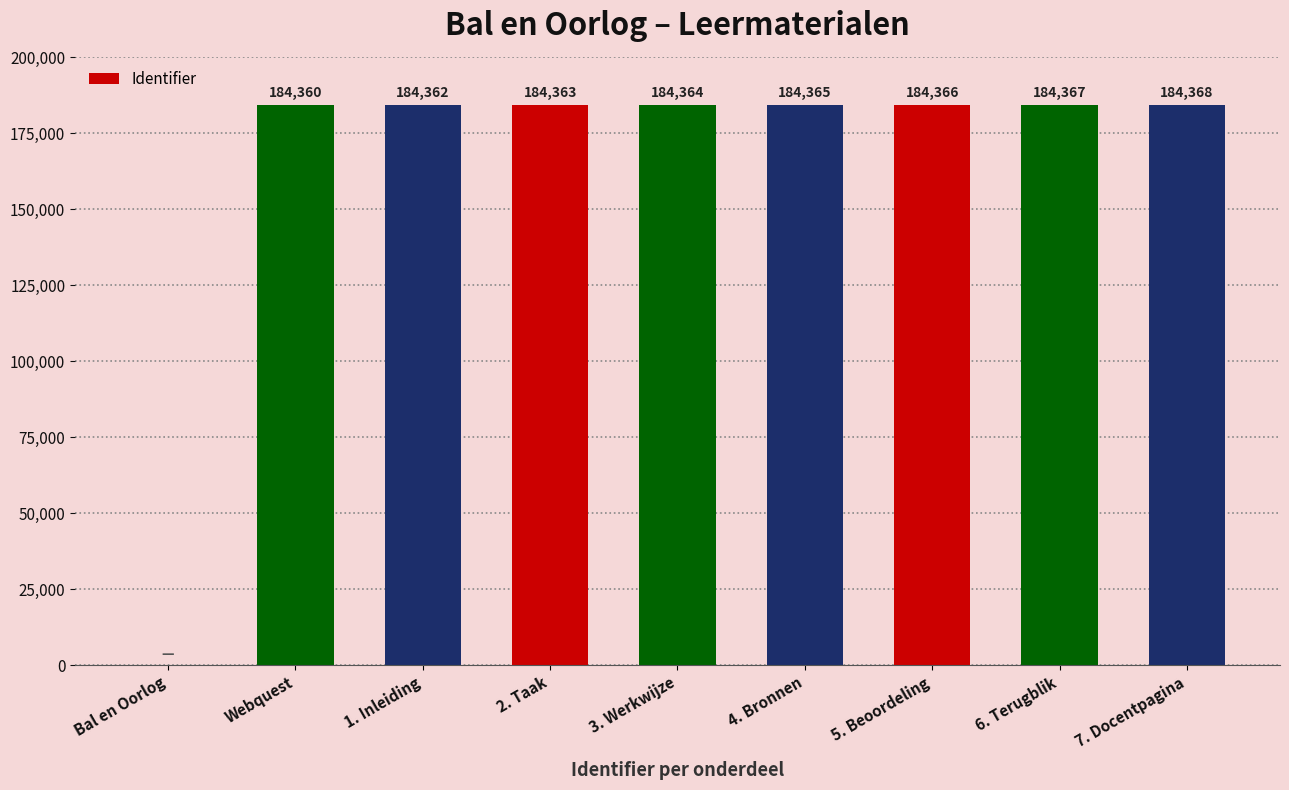

What is the change in value from 1. Inleiding to 7. Docentpagina?

+6